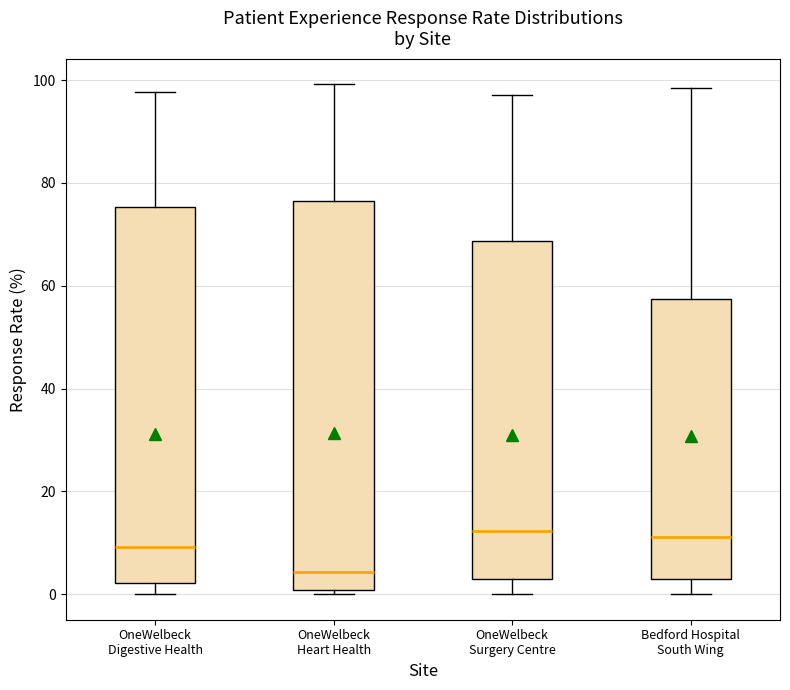

Where does the upper whisker of the box for OneWelbeck Surgery Centre end on the y-axis? The values are not printed on the chart, so give them approximately, as read against the axis.

98